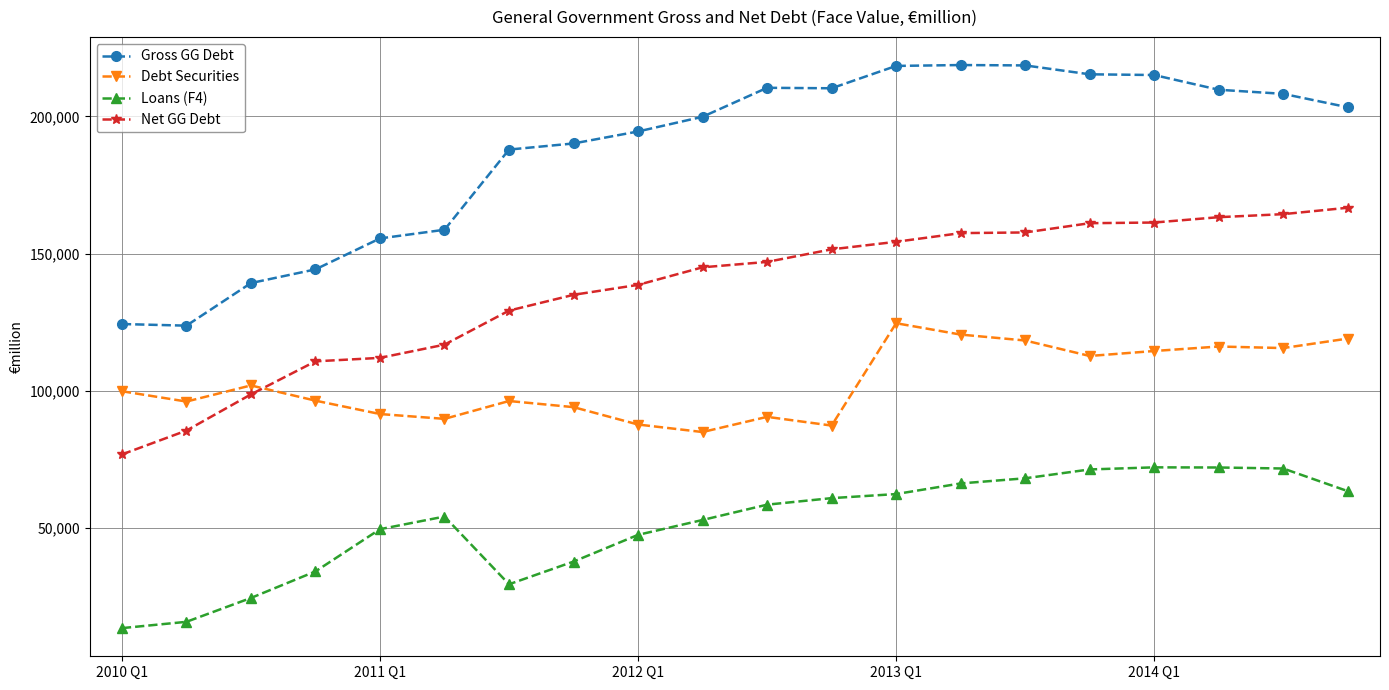

In Debt Securities, how many points are lower than both neighbors (excluding endpoints)?

6